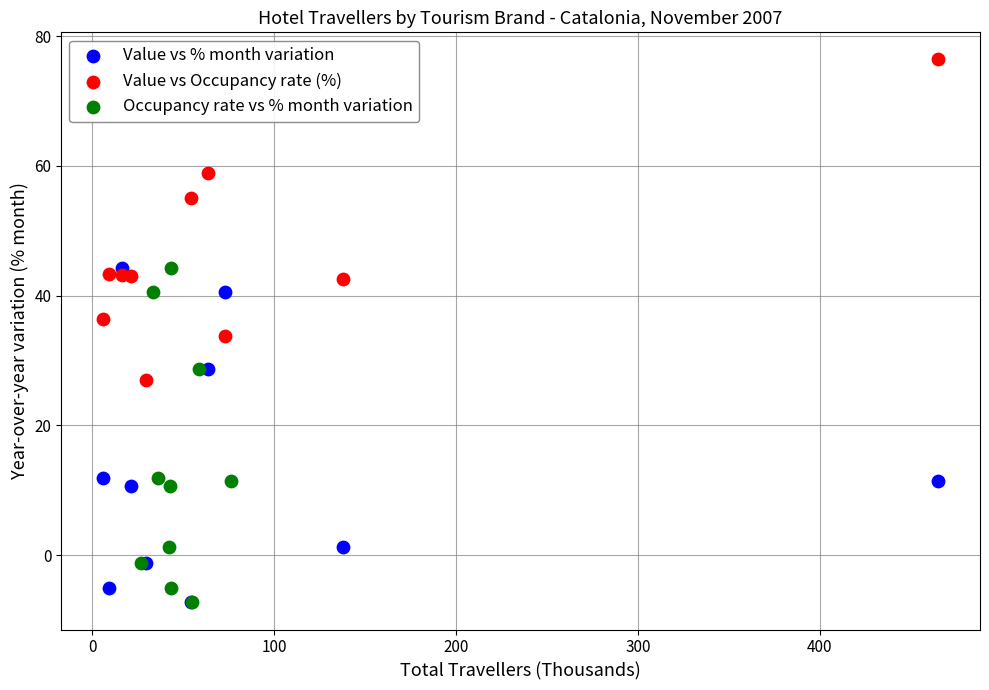

Which series contains the highest Y value?

Value vs Occupancy rate (%)